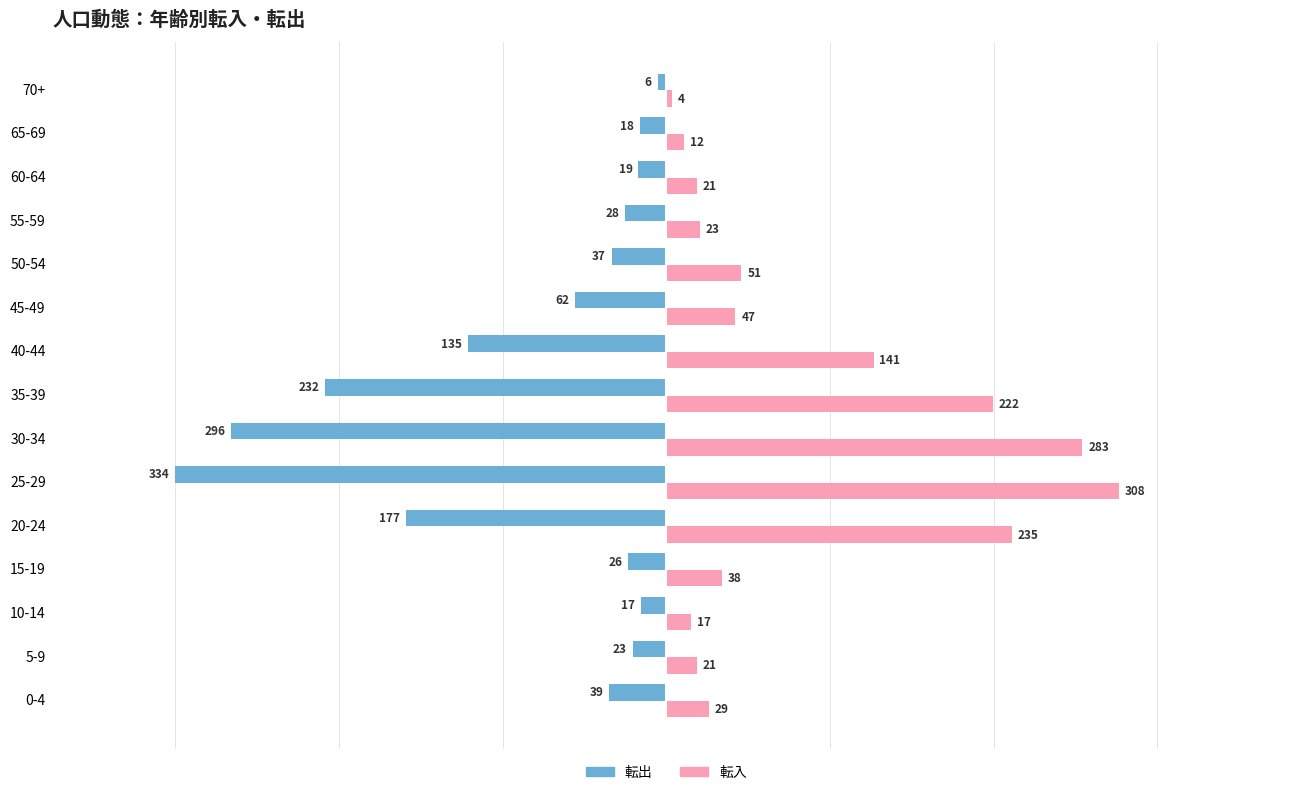

What is the difference between the 転出 values at 0-4 and 60-64?

20